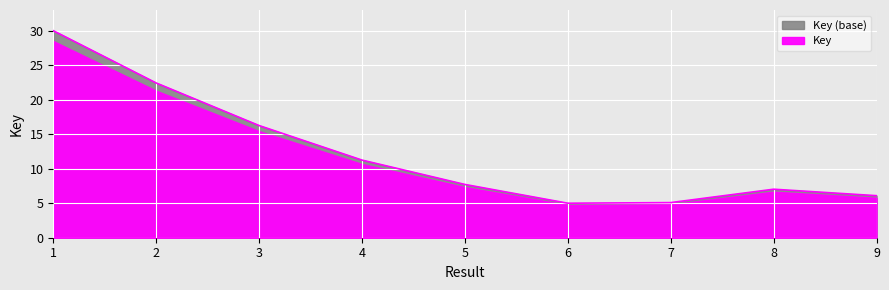

How many lines are shown in the chart?

1